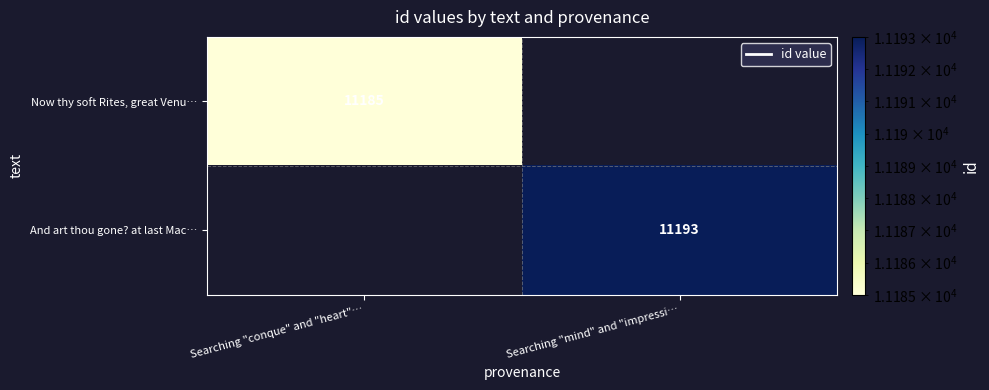

Is it true that And art thou gone? at last Mac… equals 11193 at Searching "mind" and "impressi…?

True